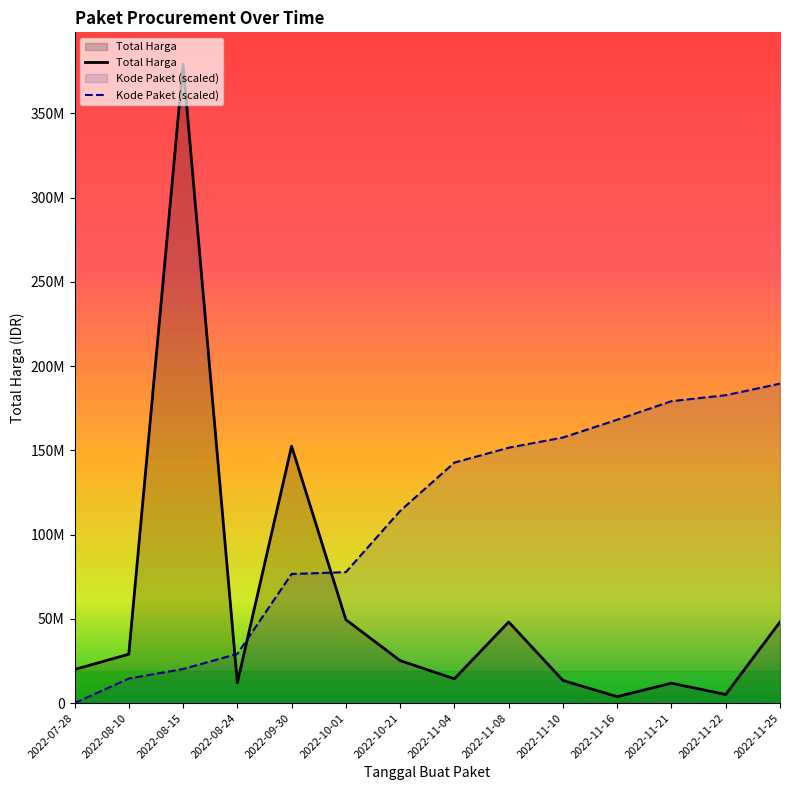

How many series are shown in this chart?

2